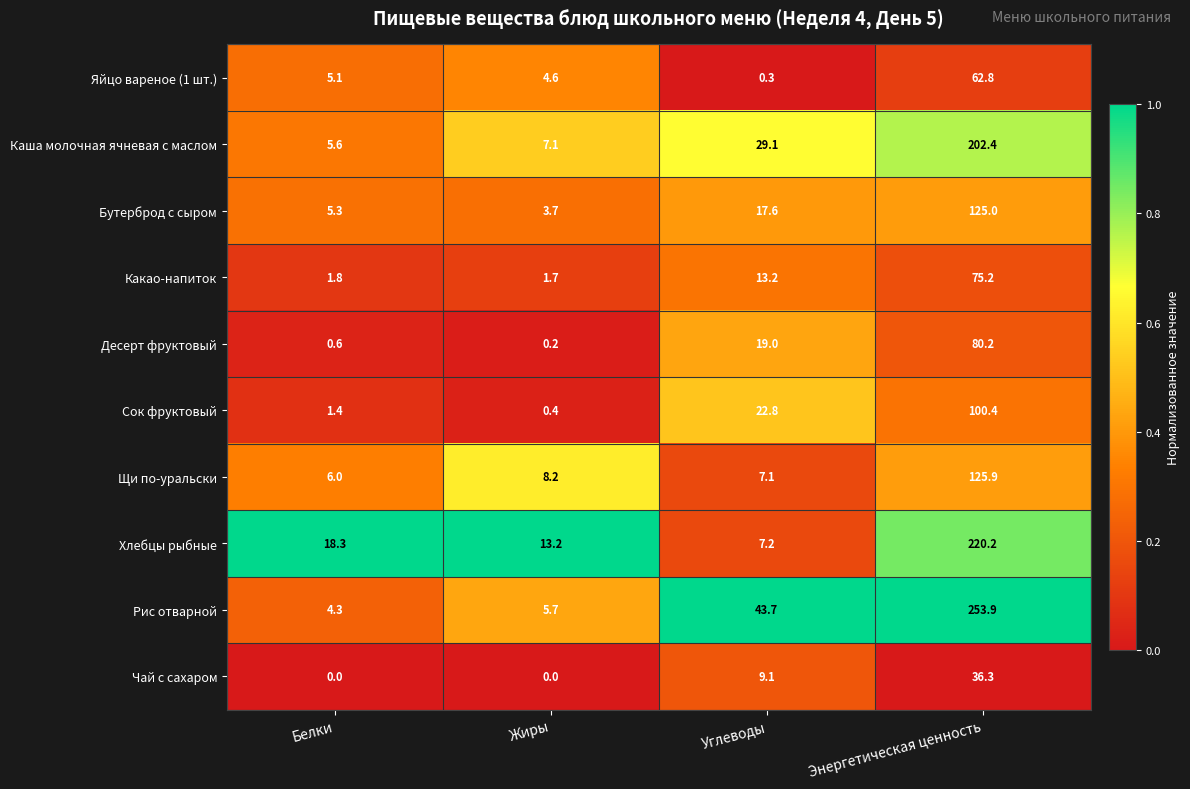

Rank the series by their maximum value, from lowest to highest.

Чай с сахаром, Яйцо вареное (1 шт.), Какао-напиток, Десерт фруктовый, Сок фруктовый, Бутерброд с сыром, Щи по-уральски, Каша молочная ячневая с маслом, Хлебцы рыбные, Рис отварной